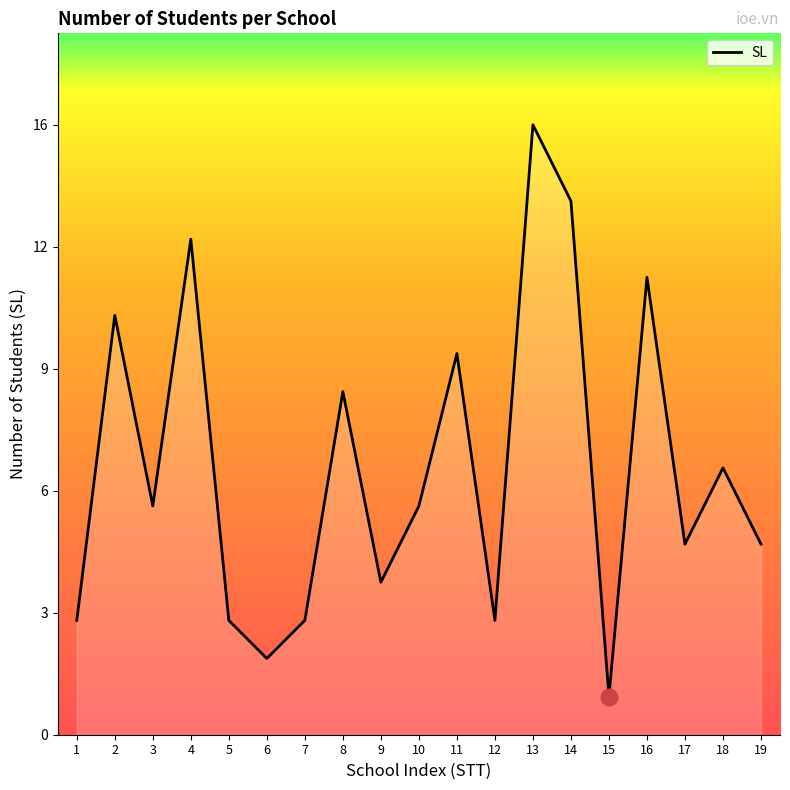

At which category does the chart reach its minimum across all series?

15